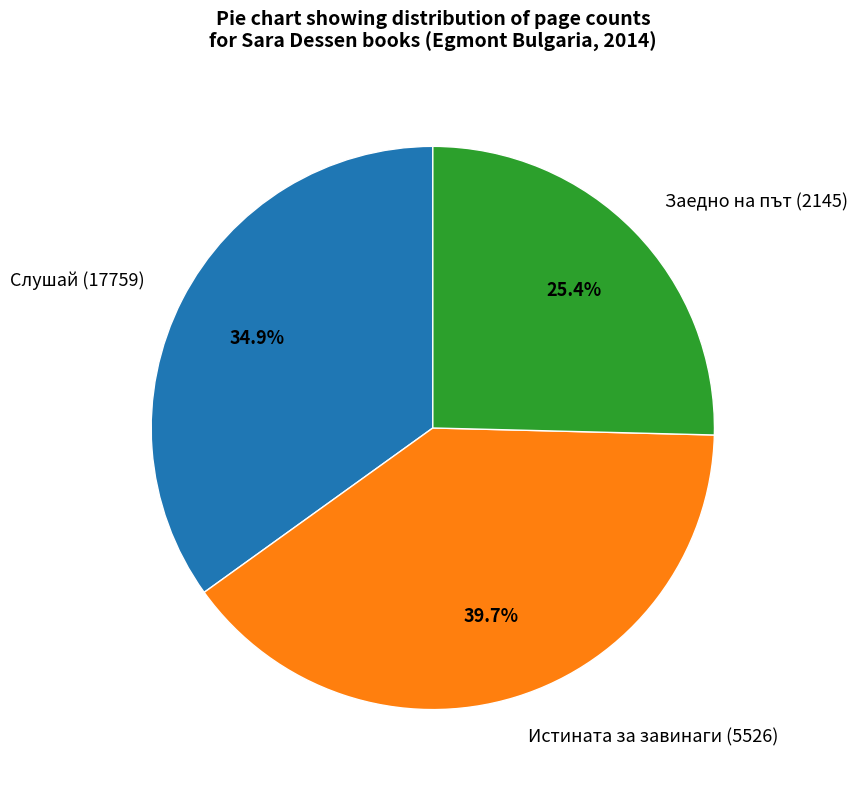

How many segments does this pie chart have?

3